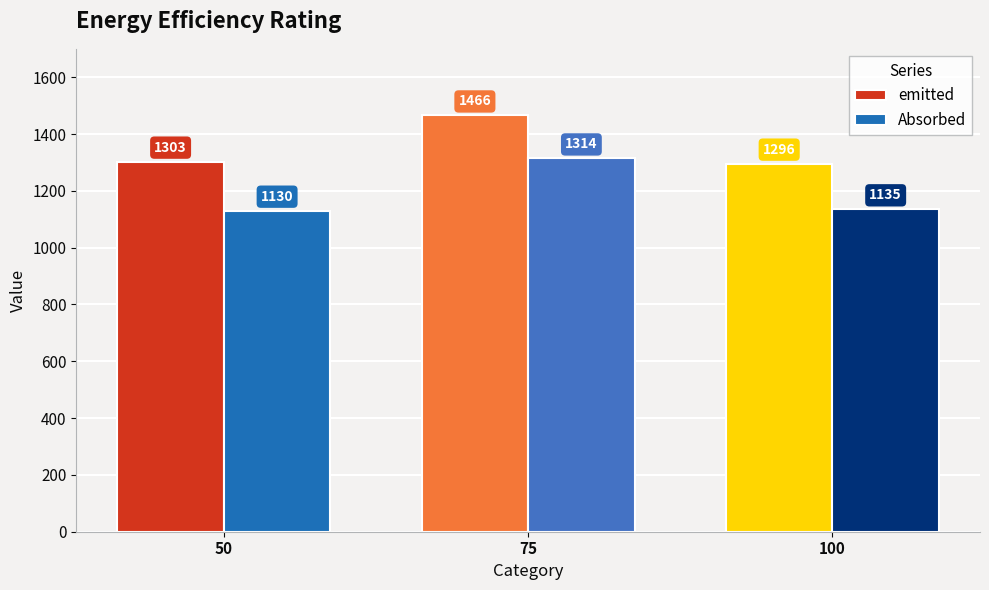

What are all the series names shown in the legend?

emitted, Absorbed